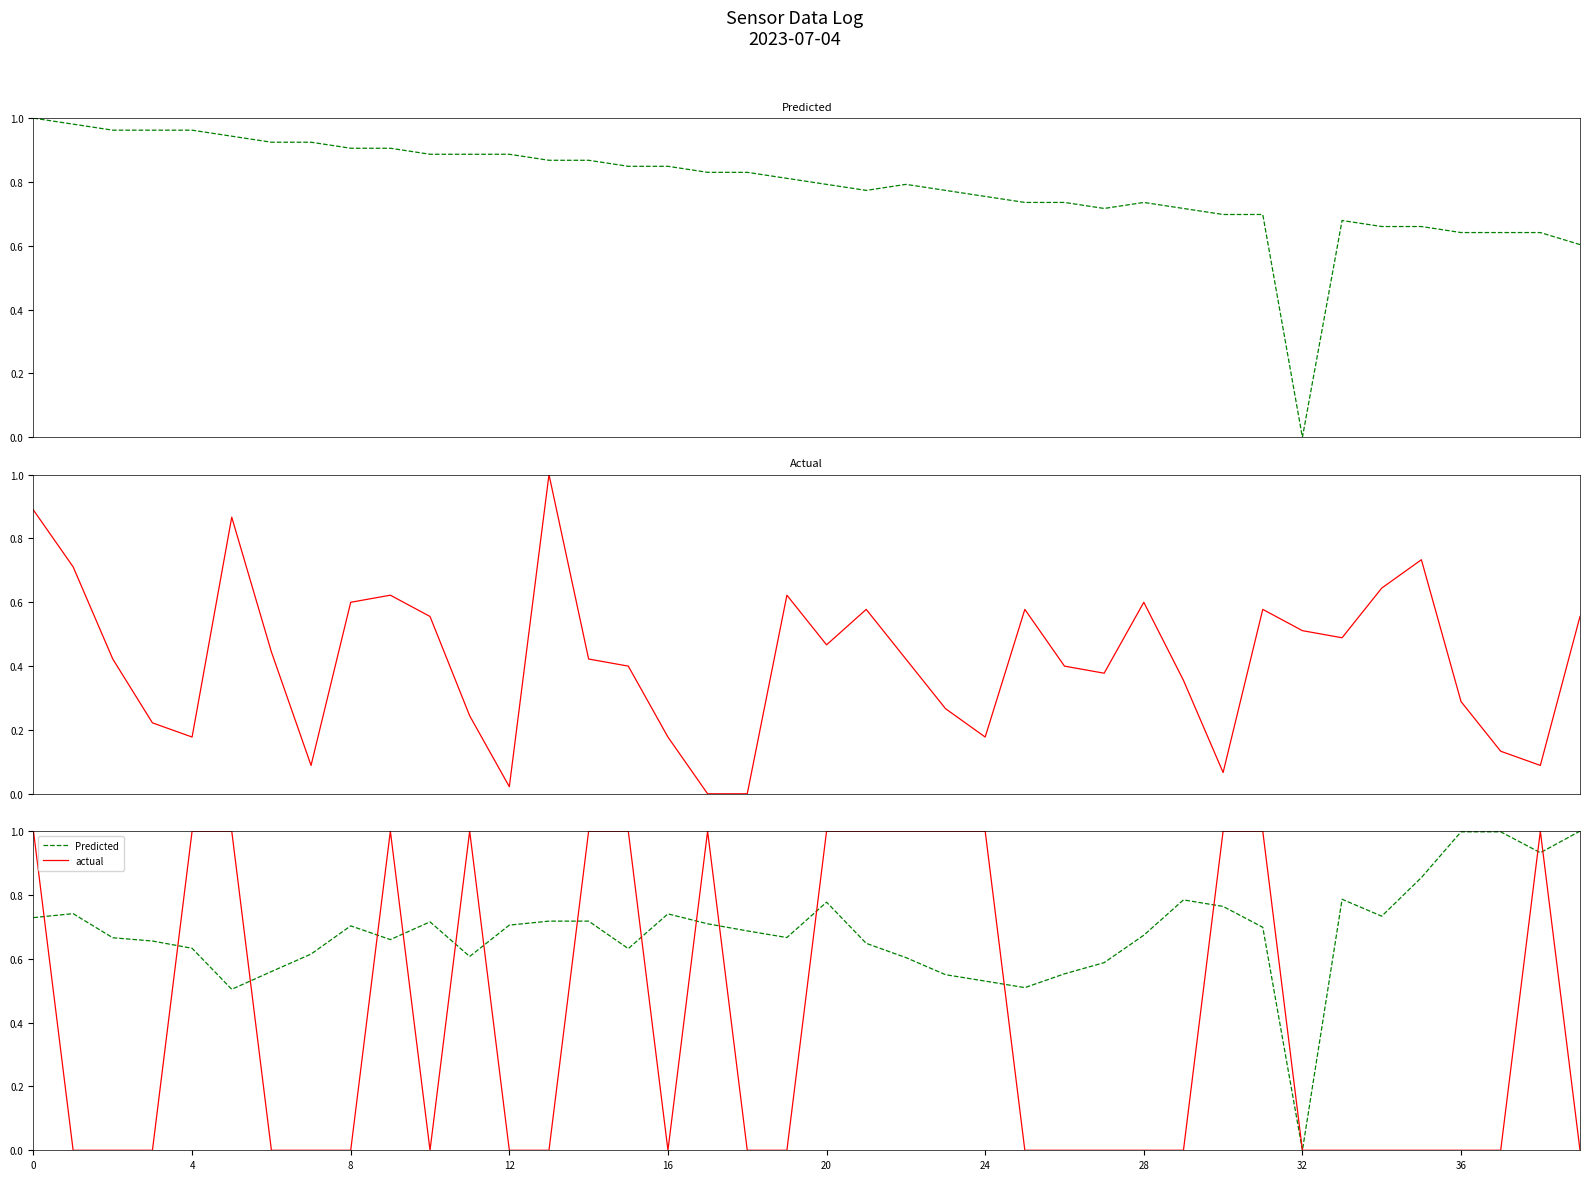

How many interior local peaks does the actual series have?

4